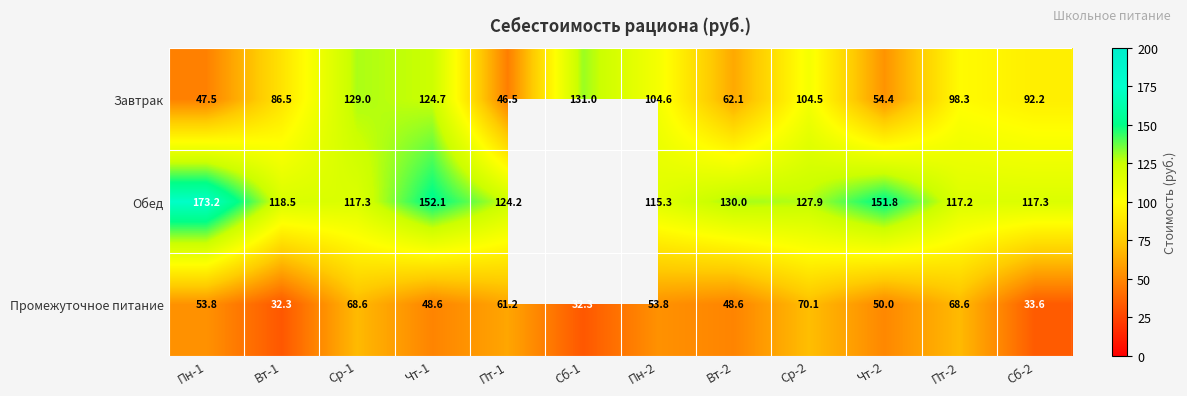

Is the value of Промежуточное питание at Вт-1 greater than the value of Завтрак at Ср-1?

No